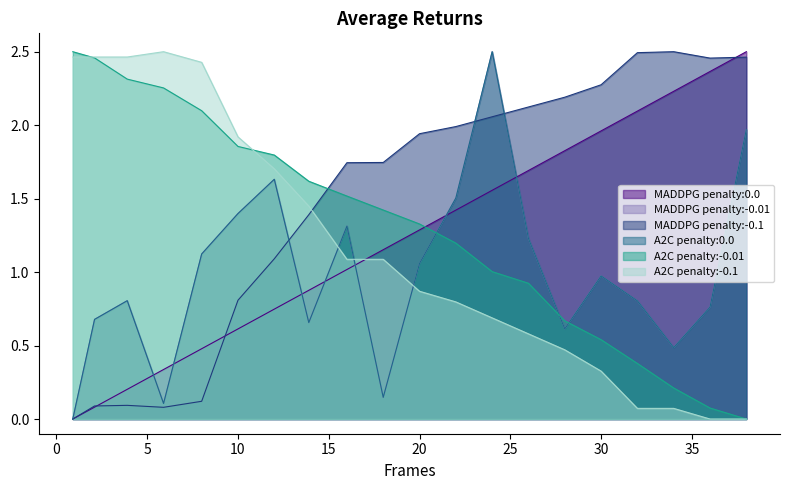

Does the chart have visible grid lines?

No